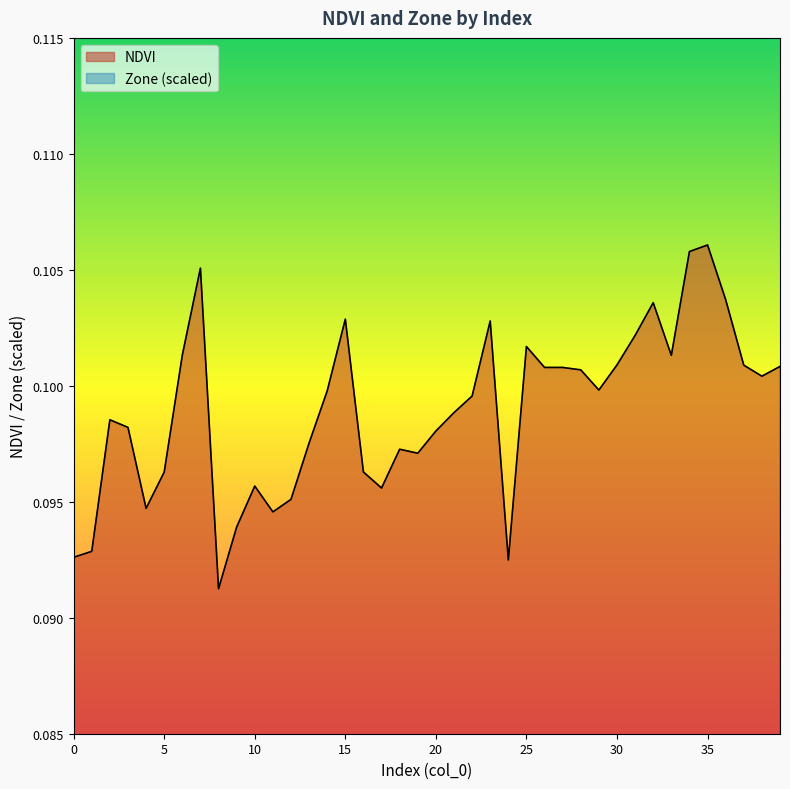

In NDVI, how many points are higher than both neighbors (excluding endpoints)?

9